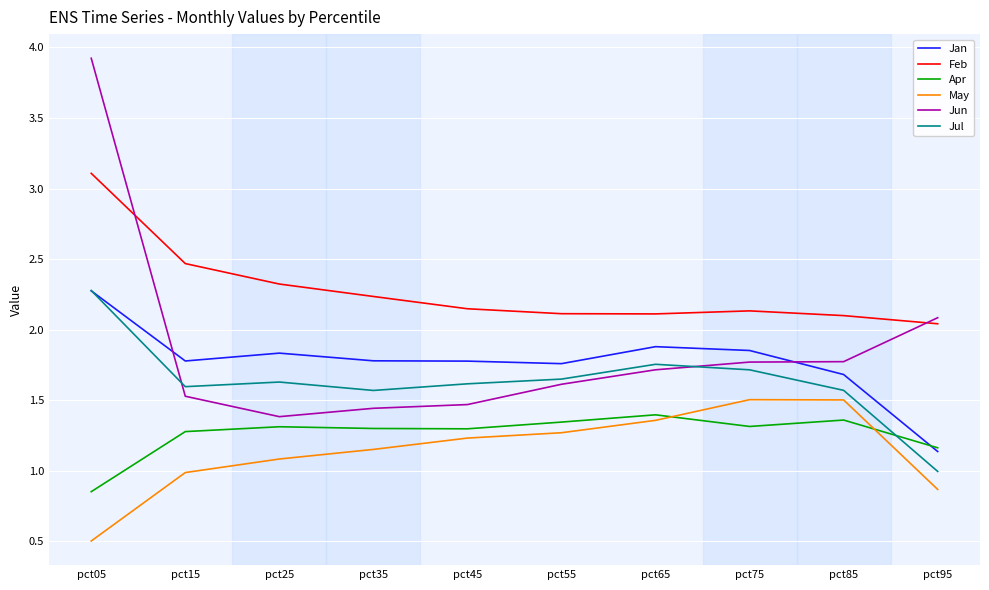

At which label does Jun reach its peak?

pct05